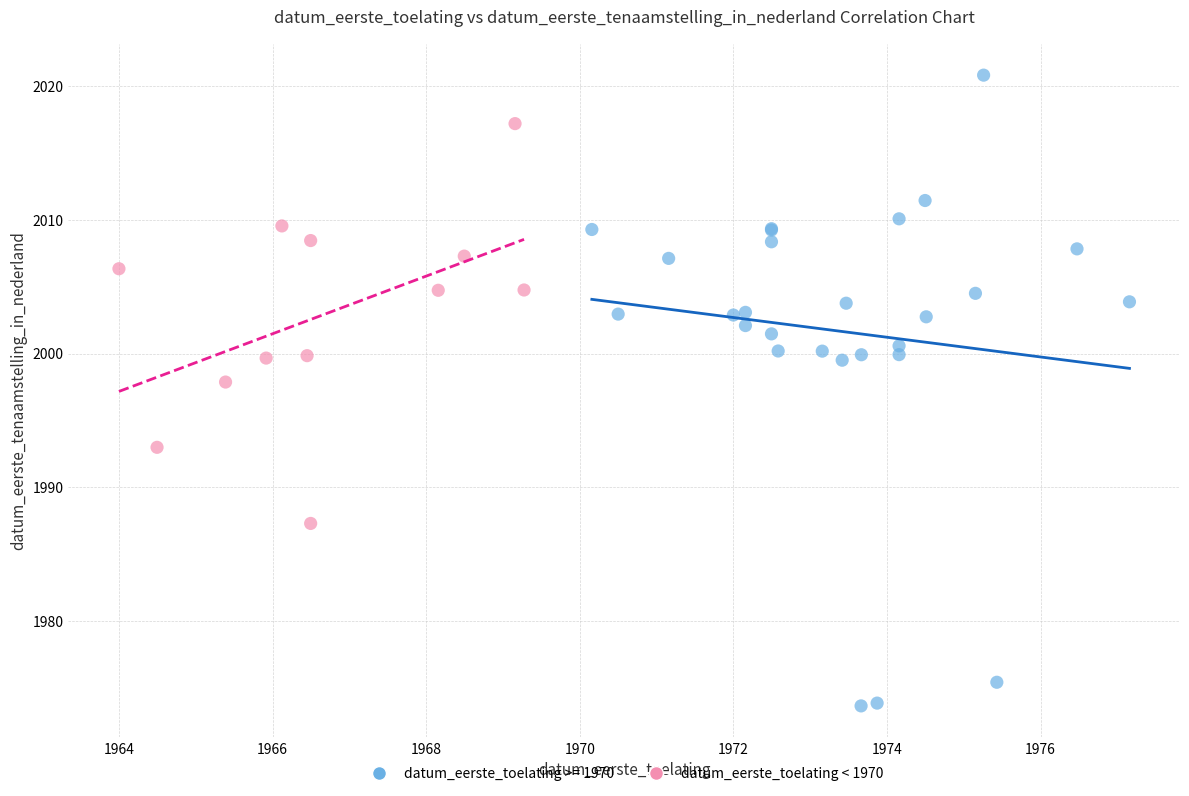

Which series contains the highest Y value?

datum_eerste_toelating >= 1970